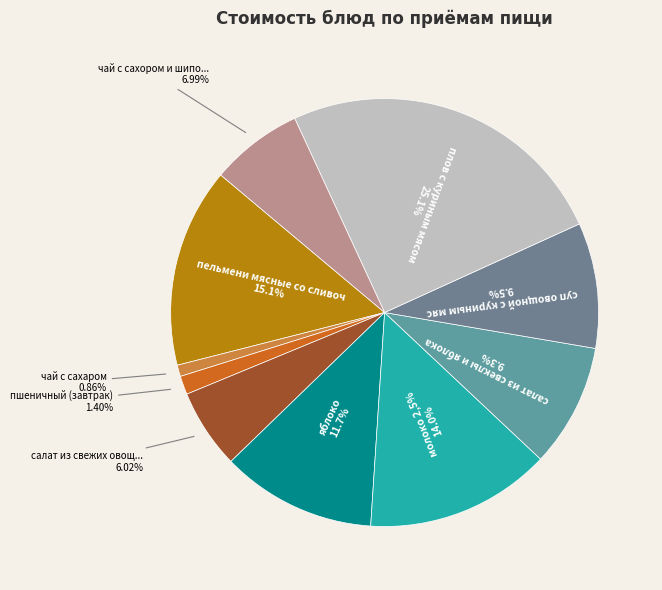

Does салат из свеклы и яблока account for over 50% of the chart?

No